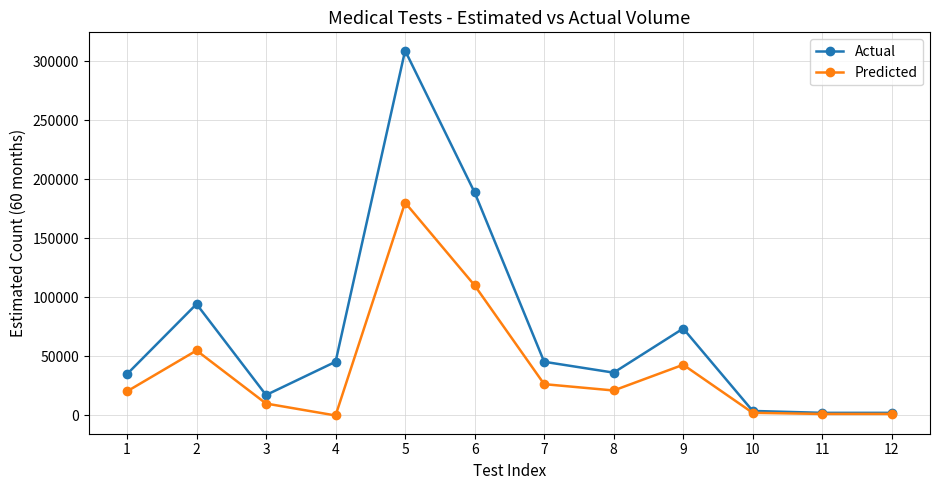

At which category is the sum across all series the highest?

5